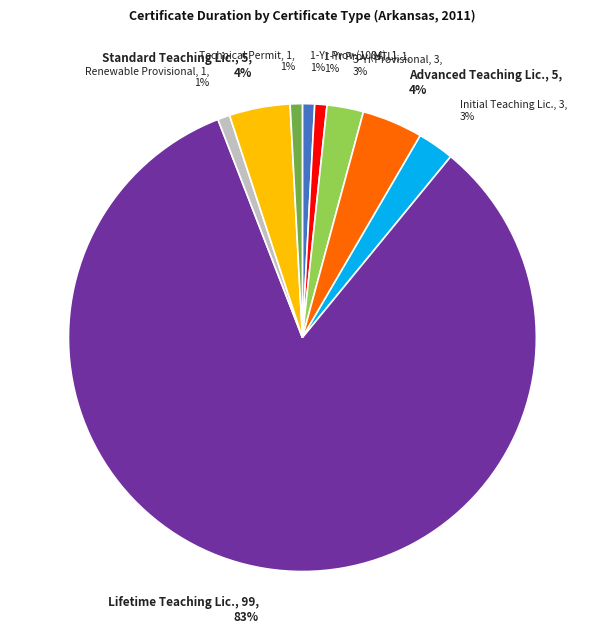

How many segments does this pie chart have?

9